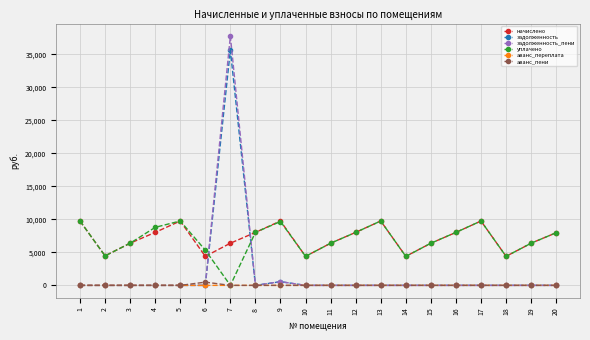

True or false: задолженность and начислено intersect in this chart.

True